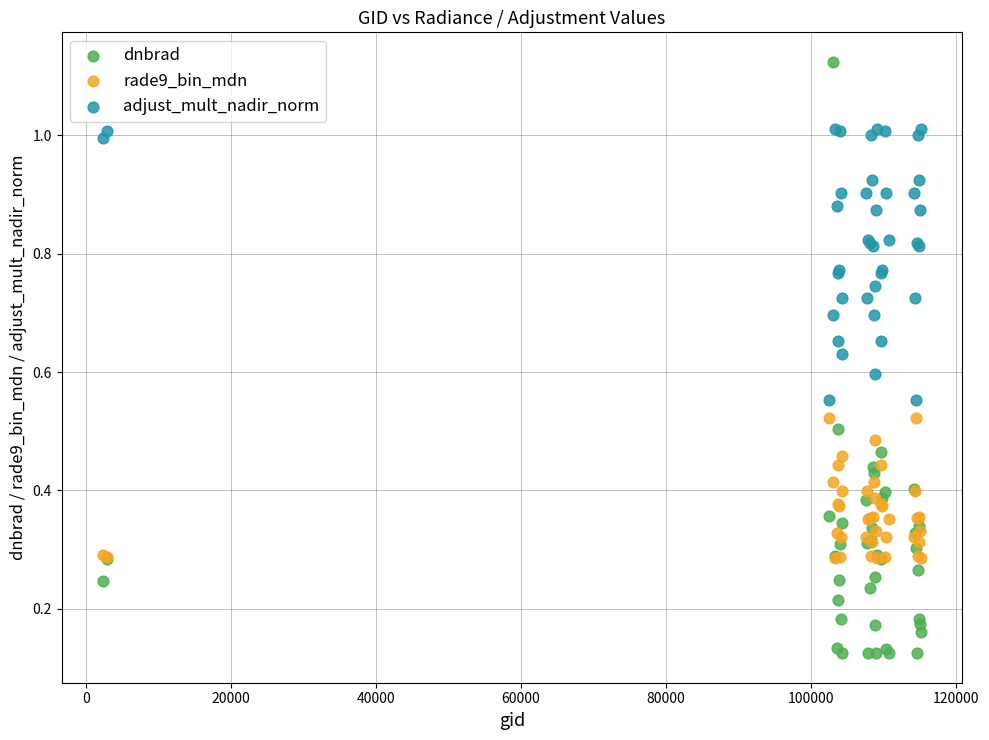

What are all the series names shown in the legend?

dnbrad, rade9_bin_mdn, adjust_mult_nadir_norm